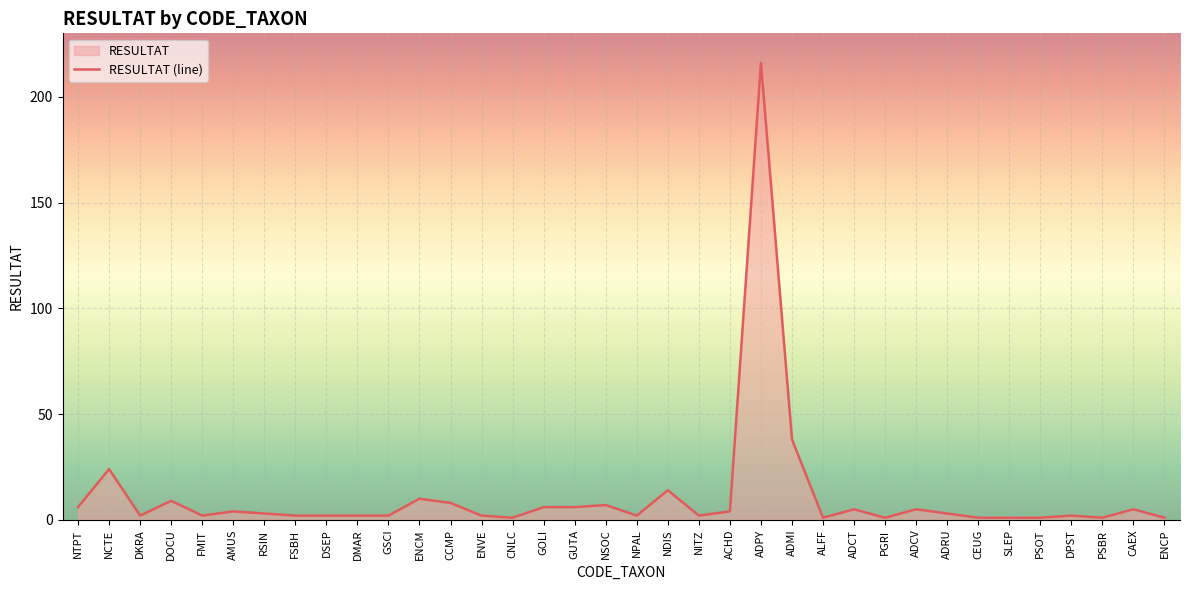

What is the average value?

11